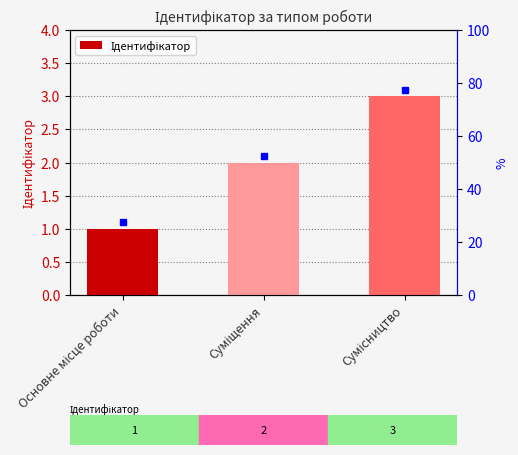

Are the bars horizontal?

No